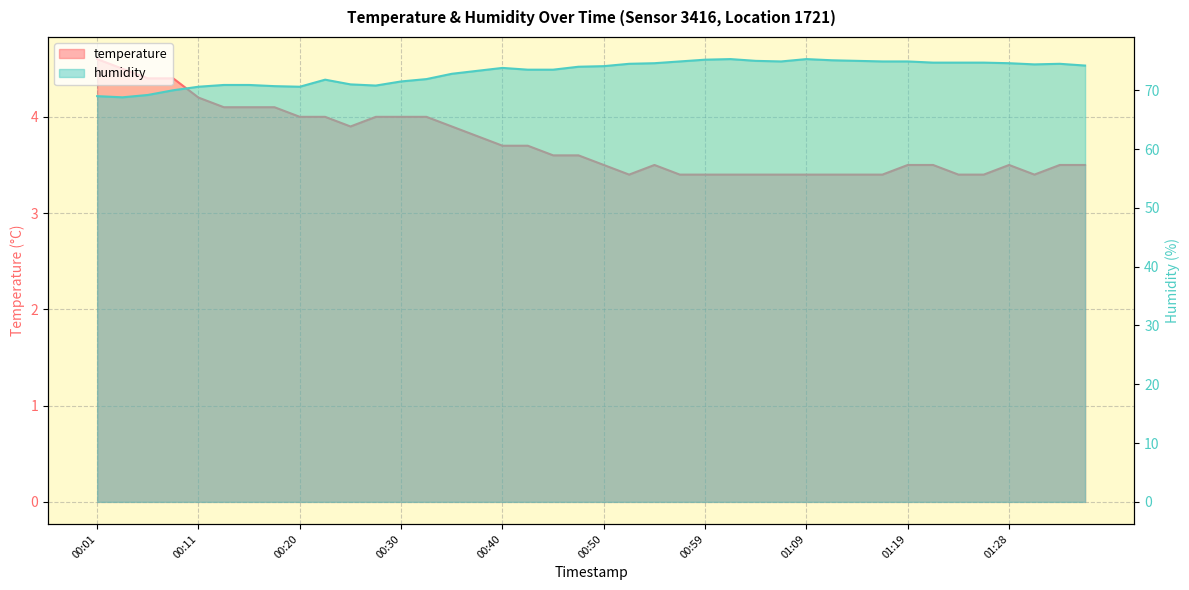

What is the sum of all humidity values?

2924.1